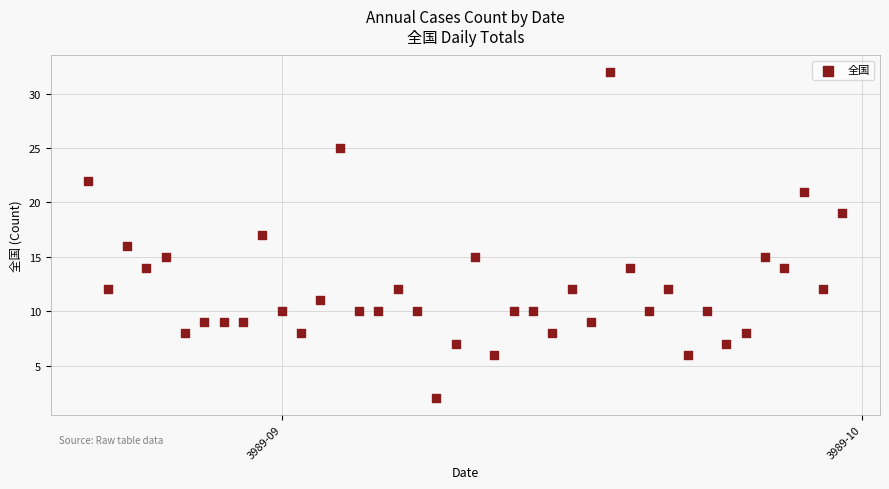

What is the range of Y values (max minus min)?

30